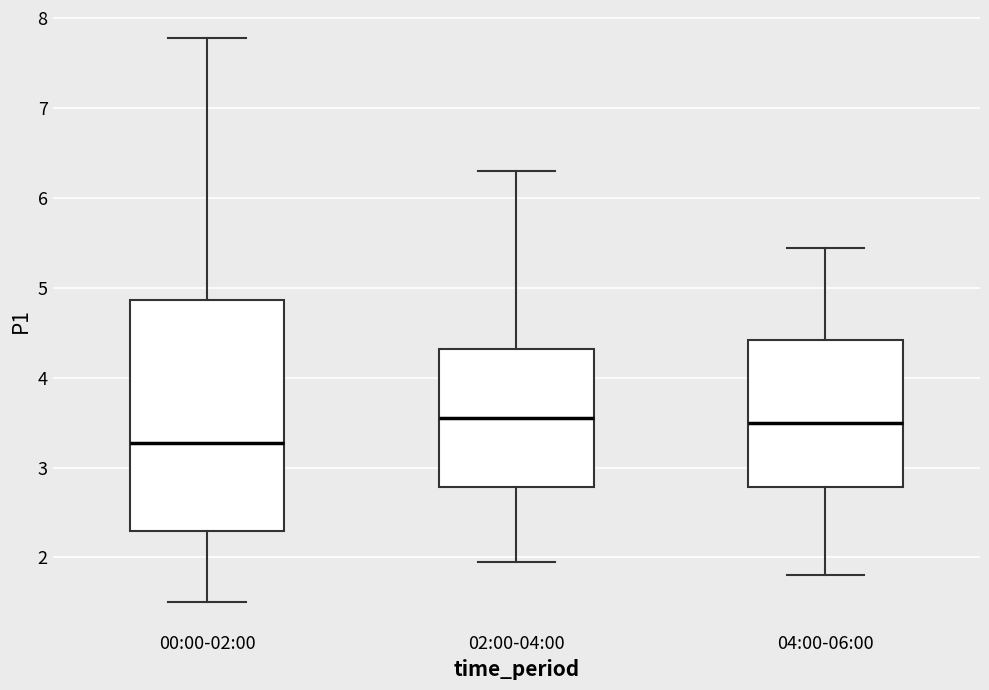

Where does the upper whisker of the box for 00:00-02:00 end on the y-axis? The values are not printed on the chart, so give them approximately, as read against the axis.

7.8